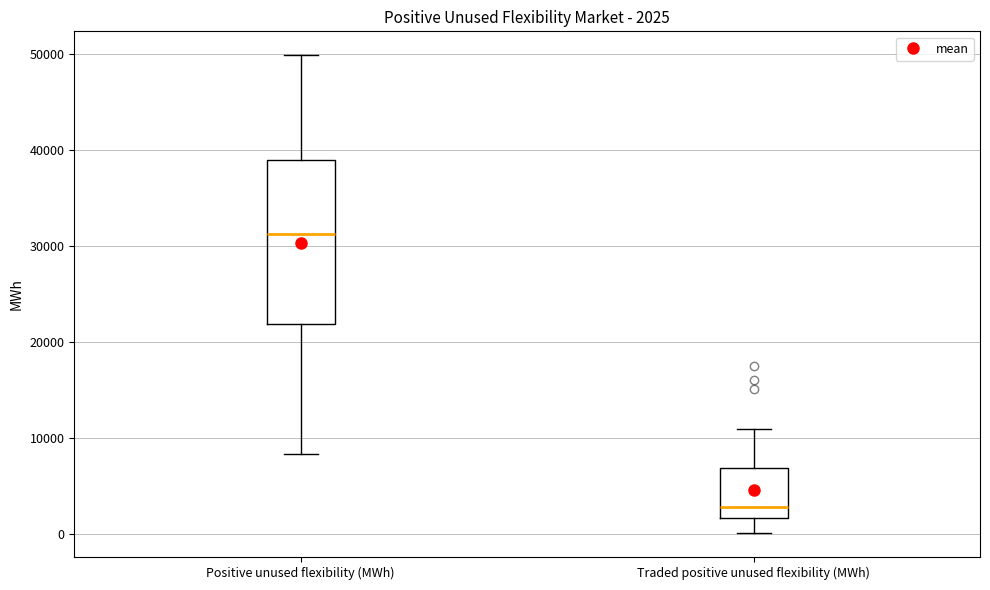

Which box has the highest median line?

Positive unused flexibility (MWh)